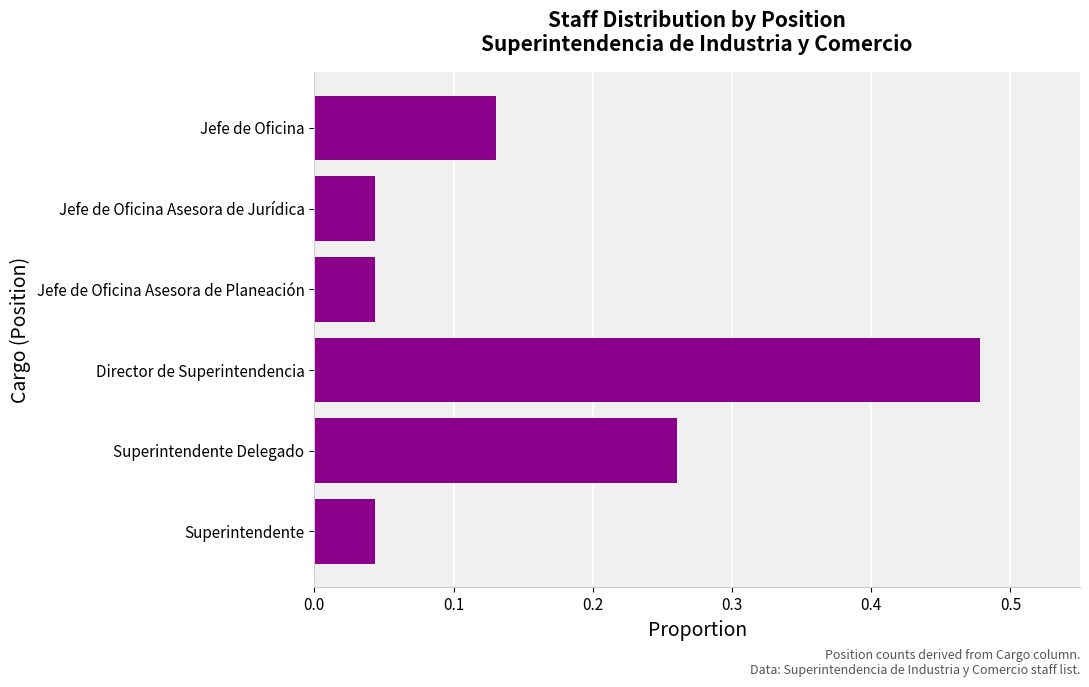

Are the bars horizontal?

Yes